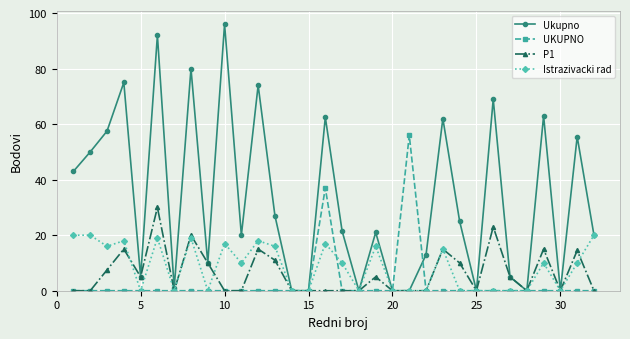

Which series has the largest total across all categories?

Ukupno